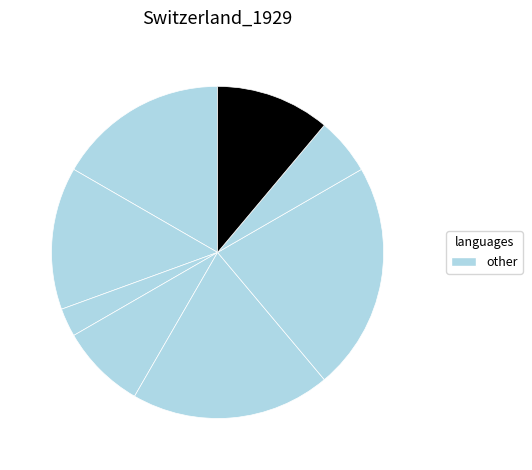

How many slices are in this pie chart?

8